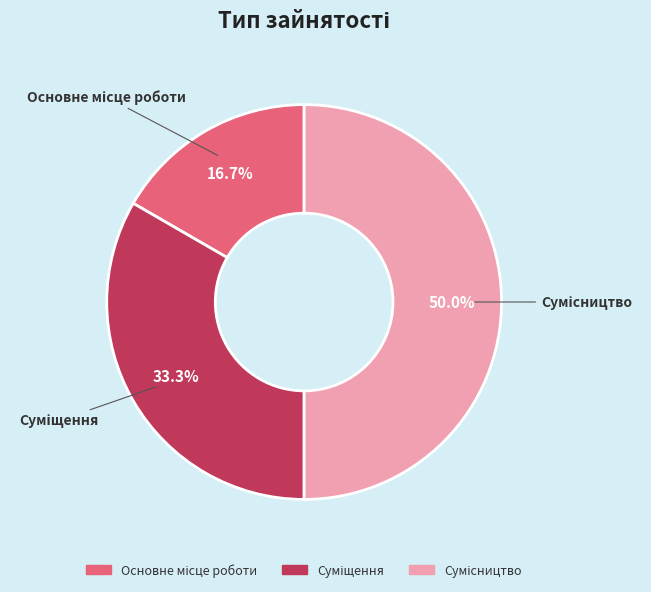

The Суміщення slice represents 39% of the pie. True or false?

False